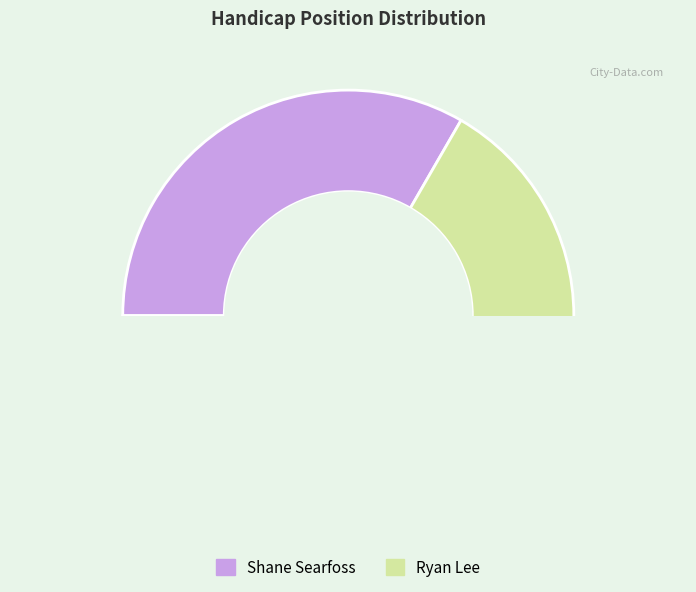

To the nearest percent, what is the combined percentage of Ryan Lee and Shane Searfoss?

100%